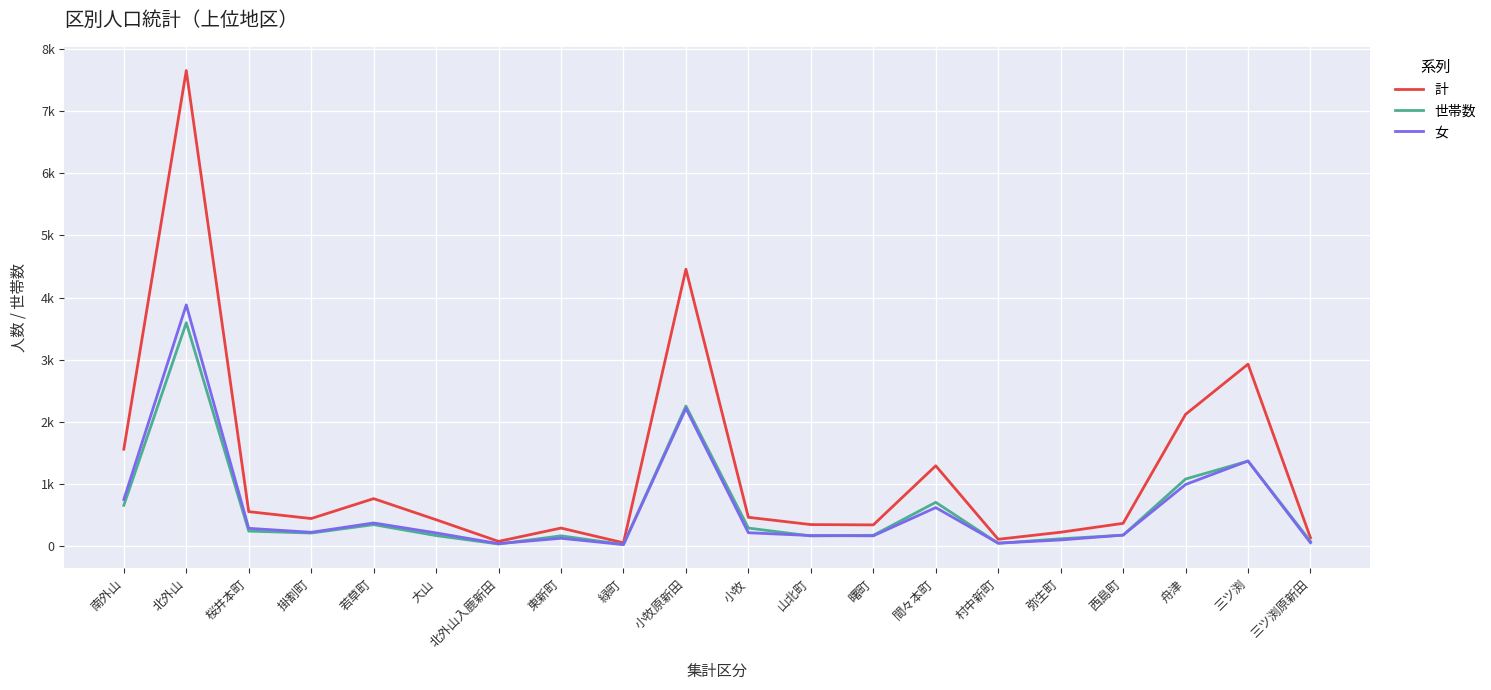

Which label corresponds to the largest value in the chart?

北外山